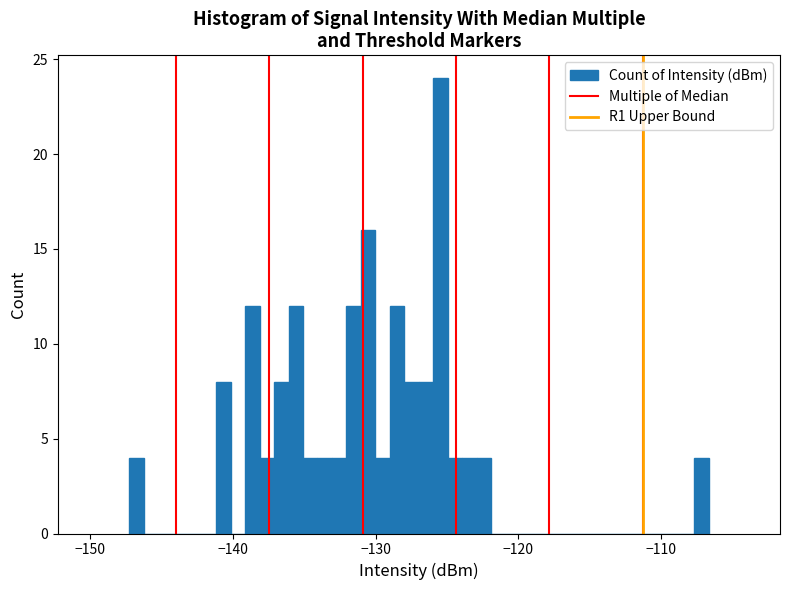

Read against the x-axis, roughly where is the centre of the tallest bar?

-125